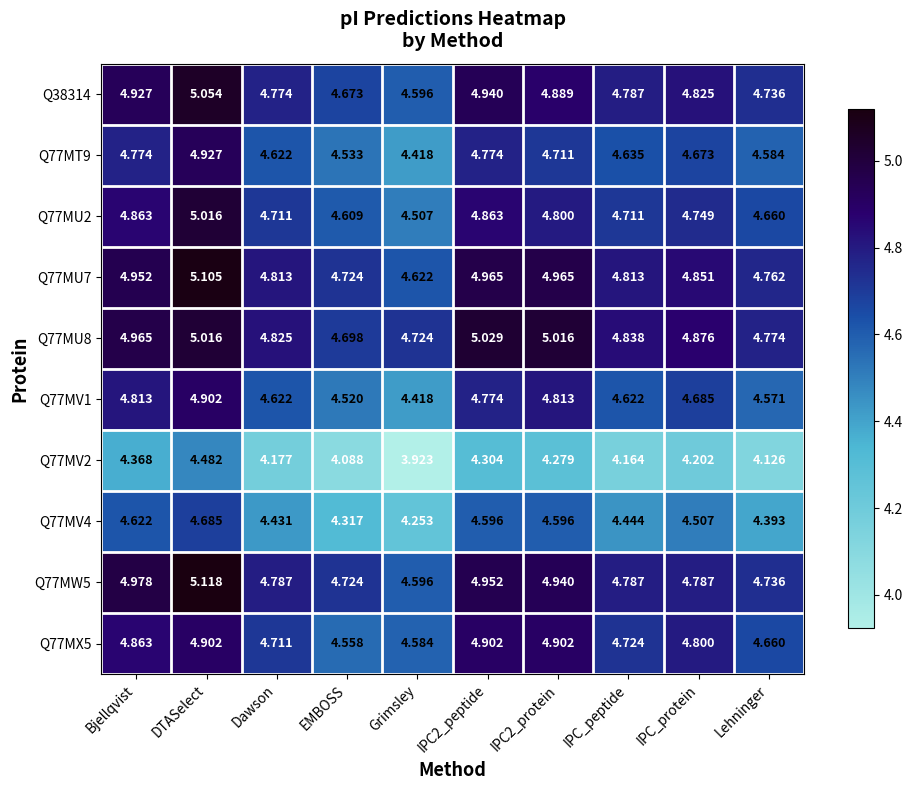

What is the spread (max minus min) of values at Bjellqvist?

0.6